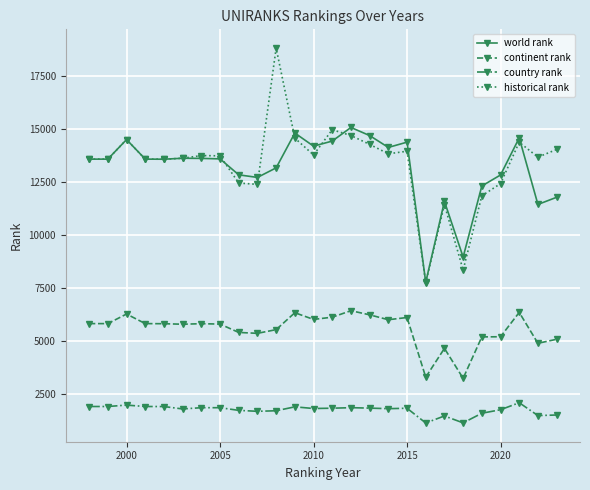

What is the value of the world rank point at the 8th from the left?

13583.0